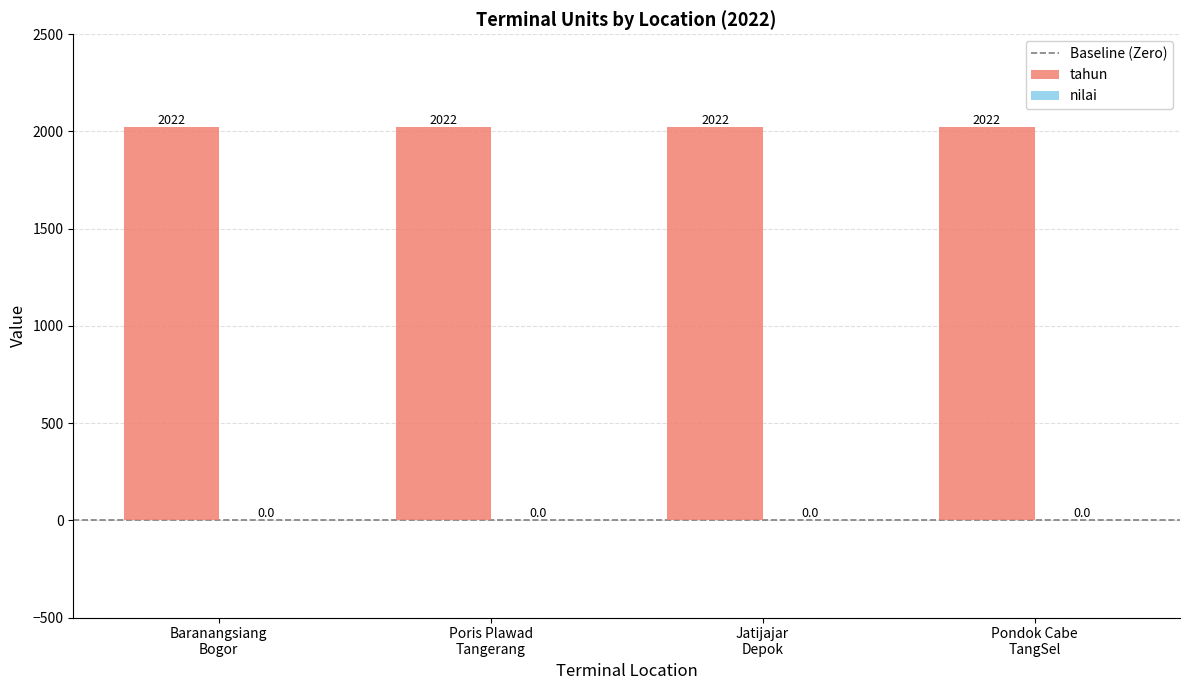

Is it true that tahun equals 2022 at Terminal Poris Plawad, Tangerang?

True